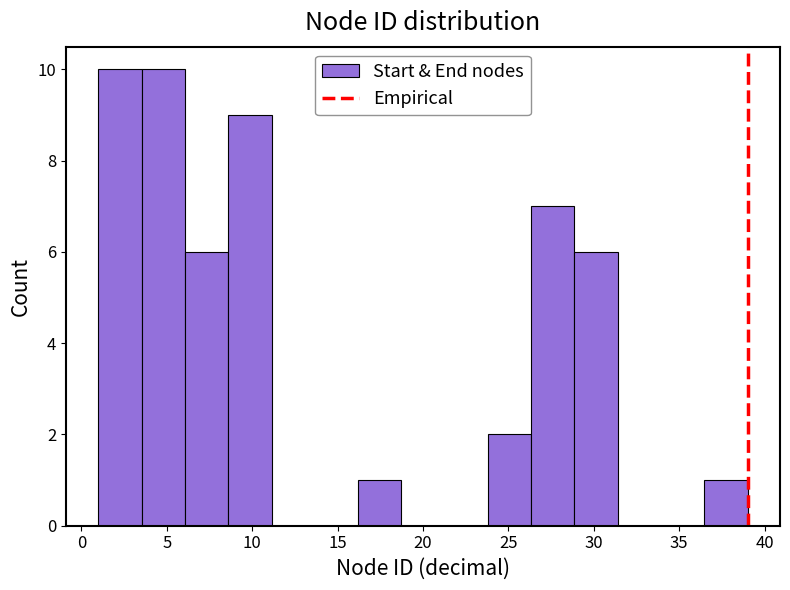

Reading left to right, transcribe this chart: for each bar, give the range it covers on the x-axis and its height. Neither the bar edges nor the heights are printed on the chart, so give them approximately, as read against the axes.

1.0 to 3.5: 10
3.5 to 6.0: 10
6.0 to 8.5: 6
8.5 to 11.0: 9
11.0 to 13.5: 0
13.5 to 16.0: 0
16.0 to 18.5: 1
18.5 to 21.5: 0
21.5 to 24.0: 0
24.0 to 26.5: 2
26.5 to 29.0: 7
29.0 to 31.5: 6
31.5 to 34.0: 0
34.0 to 36.5: 0
36.5 to 39.0: 1